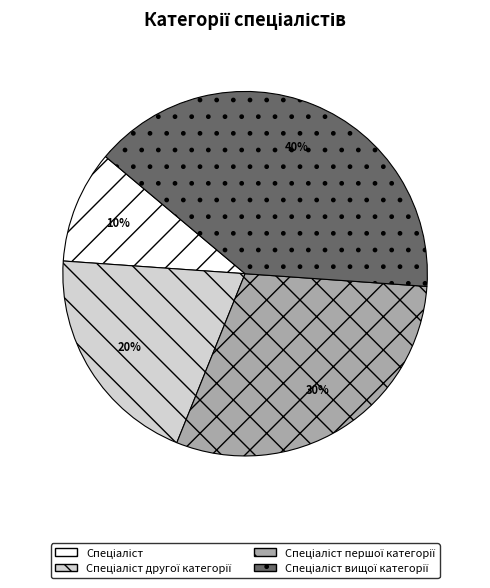

Does any single category account for the majority?

No